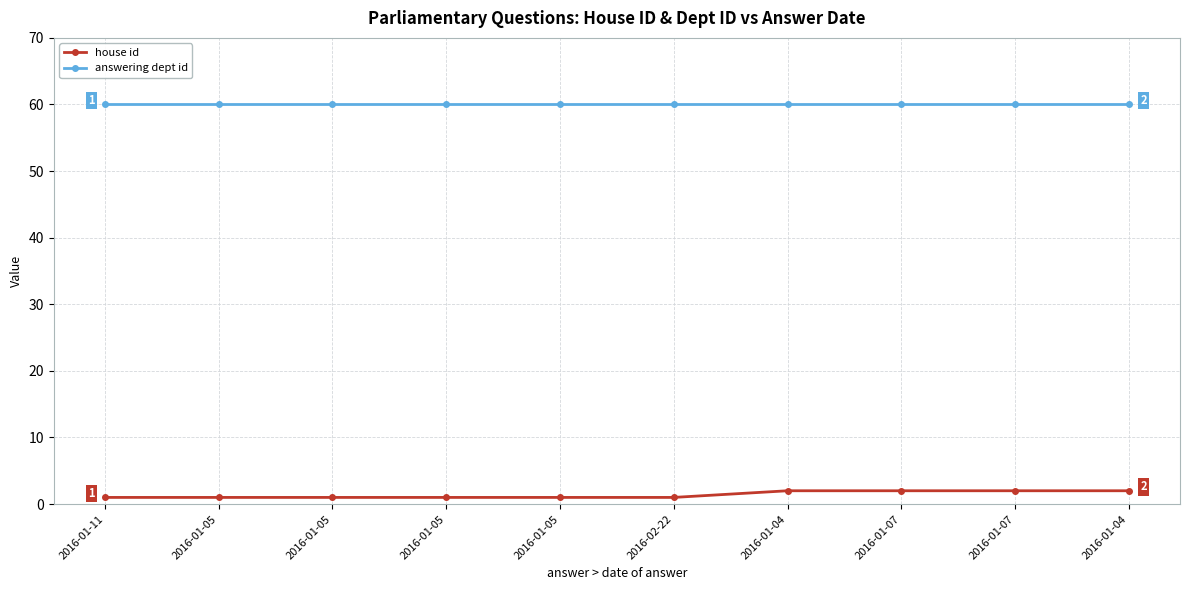

At 2016-02-22, list the series in order from smallest to largest.

house id, answering dept id